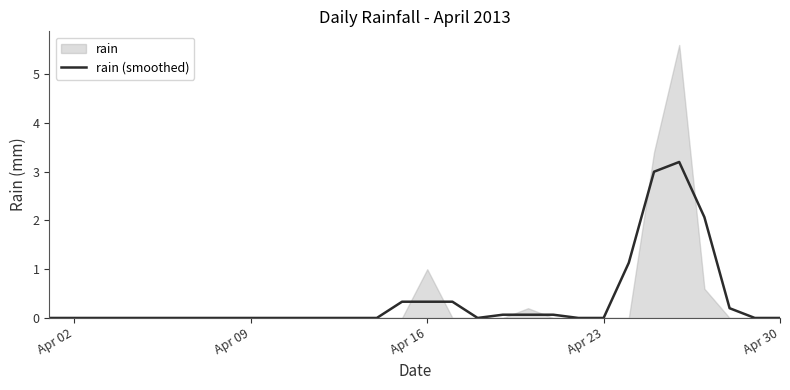

Does the chart have visible grid lines?

No